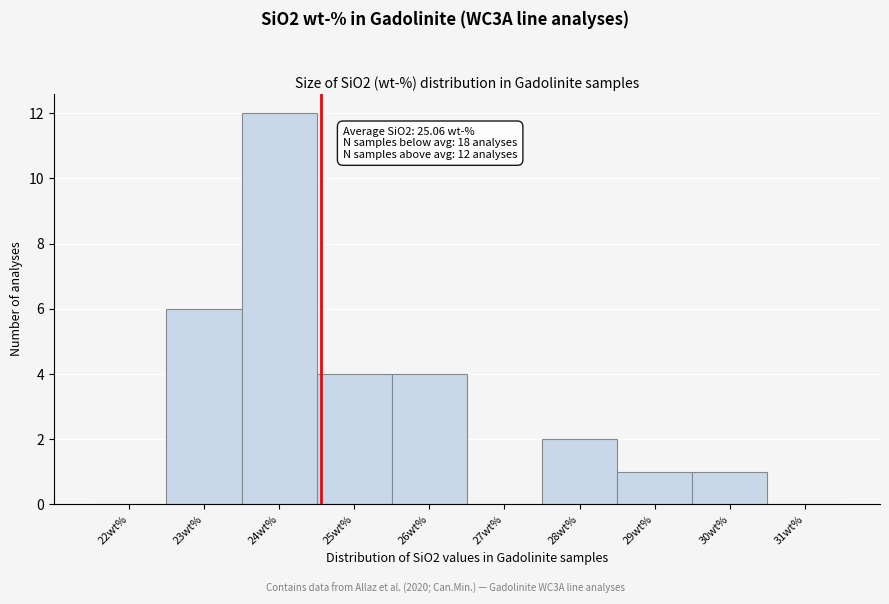

Reading right to left, what are all the values shown in this chart?

31wt%=0	30wt%=1	29wt%=1	28wt%=2	27wt%=0	26wt%=4	25wt%=4	24wt%=12	23wt%=6	22wt%=0